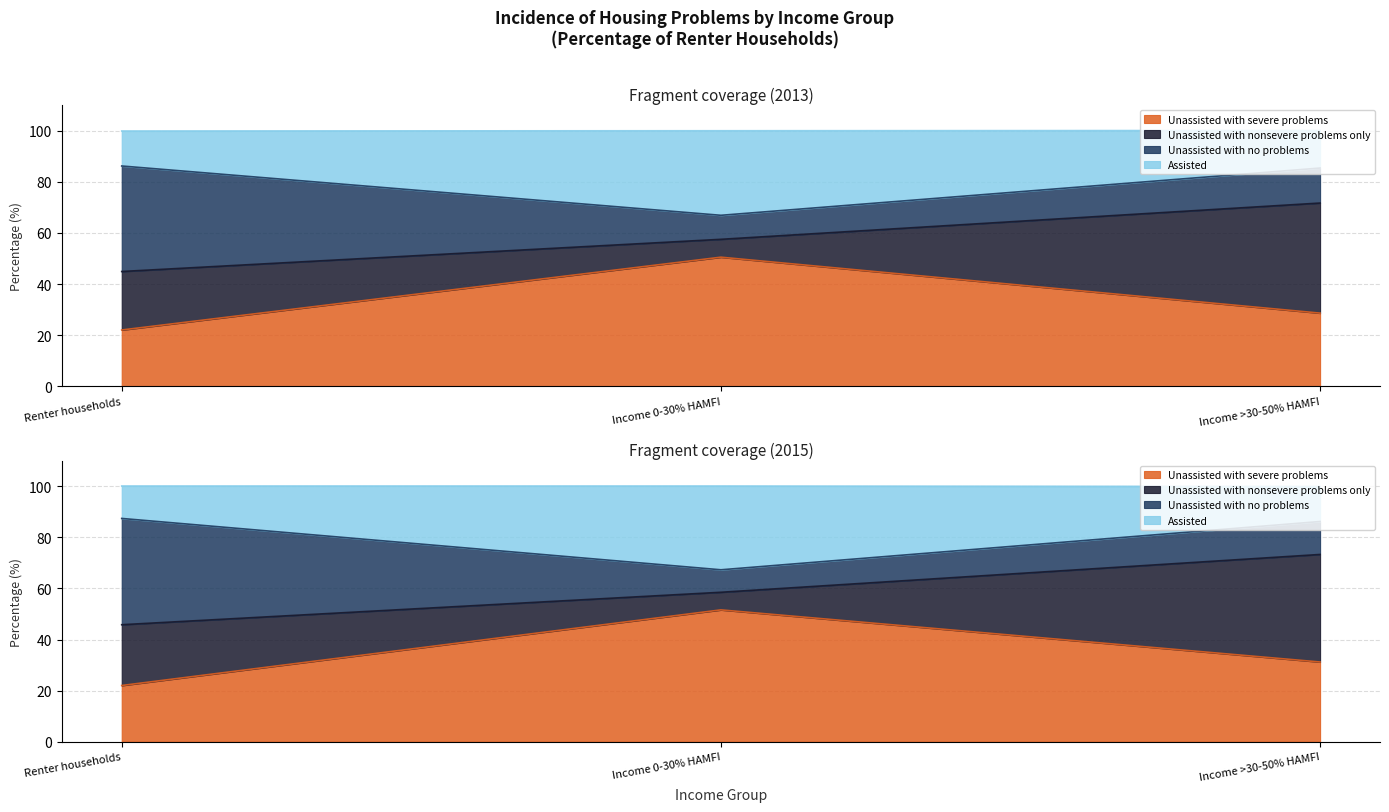

How many values in the Unassisted with severe problems series are below 28?

1